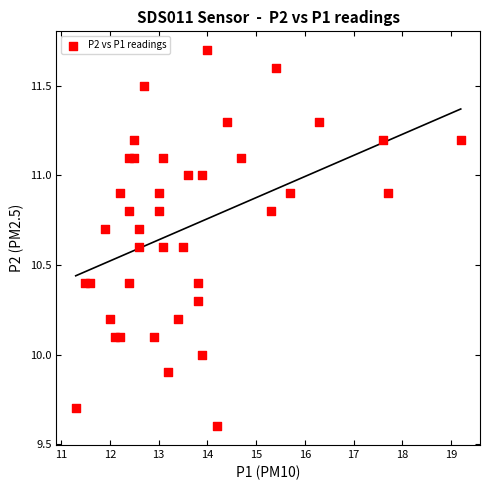

What is the range of Y values (max minus min)?

2.1